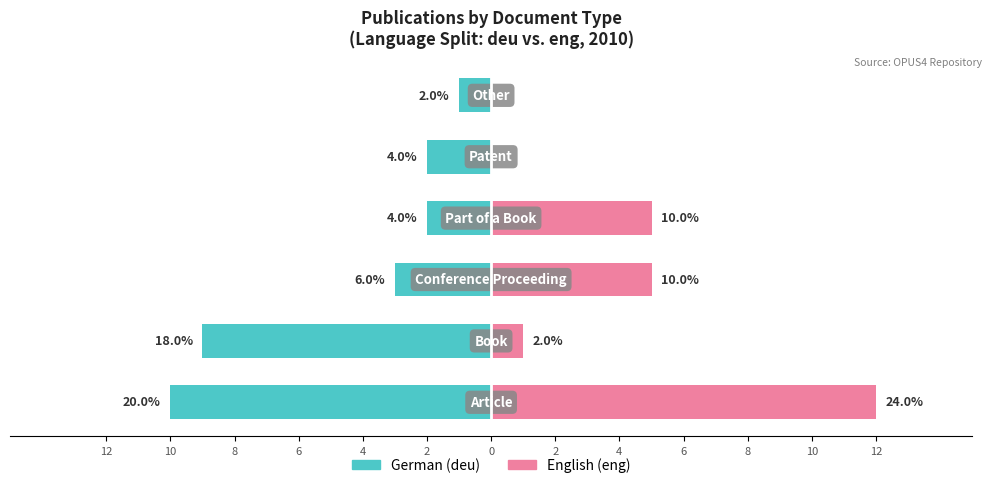

Reading left to right, what are all the values shown in this chart?

German (deu): -10	-9	-3	-2	-2	-1
English (eng): 12	1	5	5	0	0